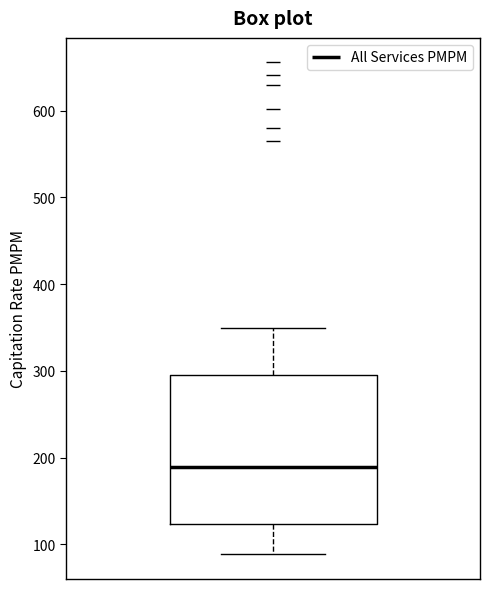

Transcribe this box plot: give where the median line is, the range the box spans, and where the two whiskers end, as read against the y-axis. The values are not printed on the chart, so give them approximately, as read against the axis.

median 190, box 120 to 300, whiskers 90 to 350